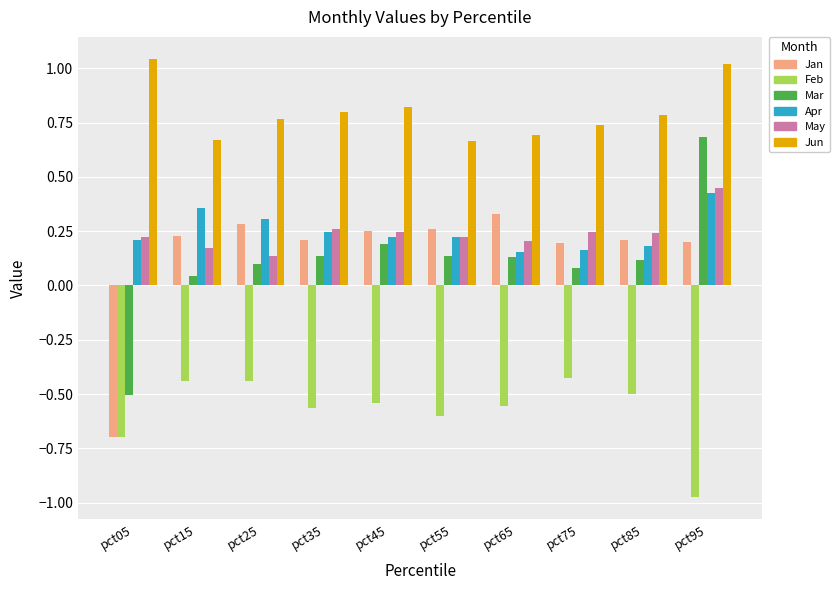

At which category is the sum across all series the highest?

pct95